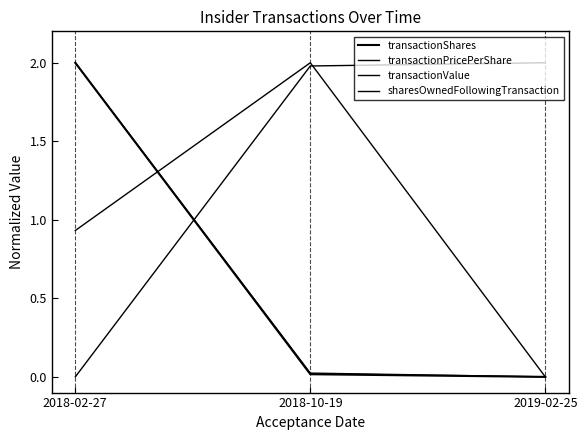

What is the highest value of the transactionPricePerShare series?

2.0